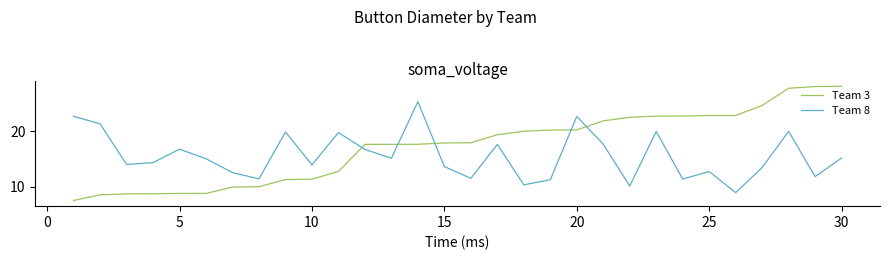

Which series has the largest range (max minus min)?

Team 3